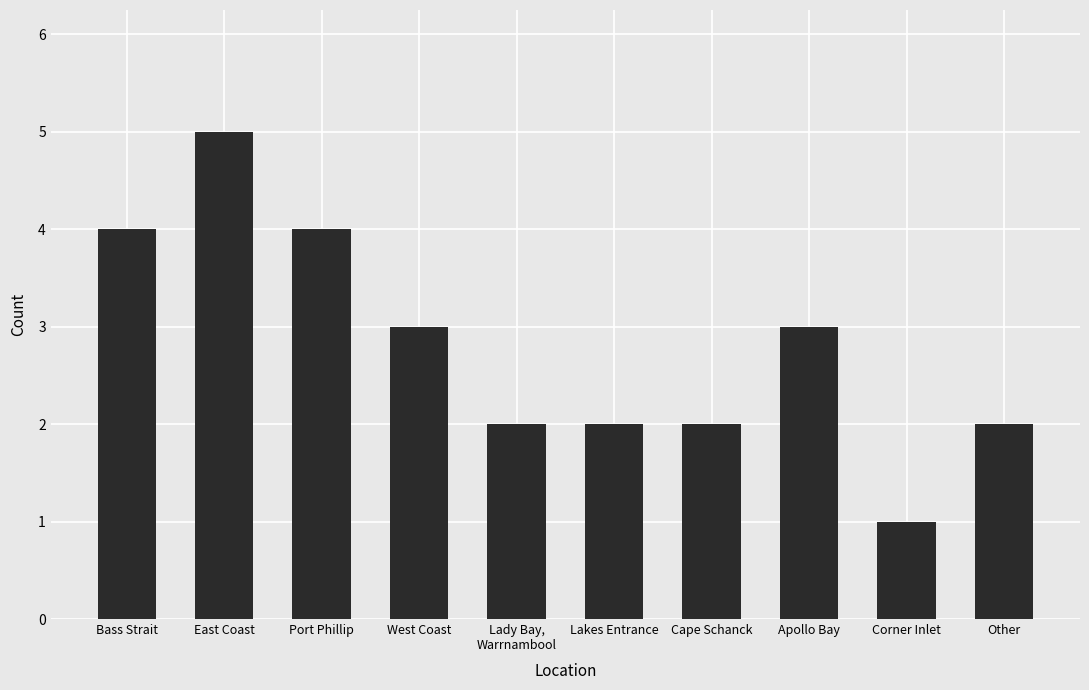

At which category does the chart reach its peak across all series?

East Coast